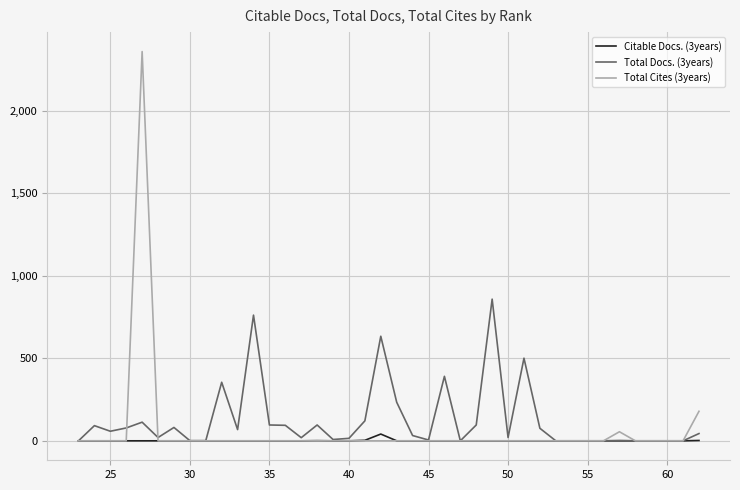

True or false: Citable Docs. (3years) and Total Docs. (3years) cross at least once.

False